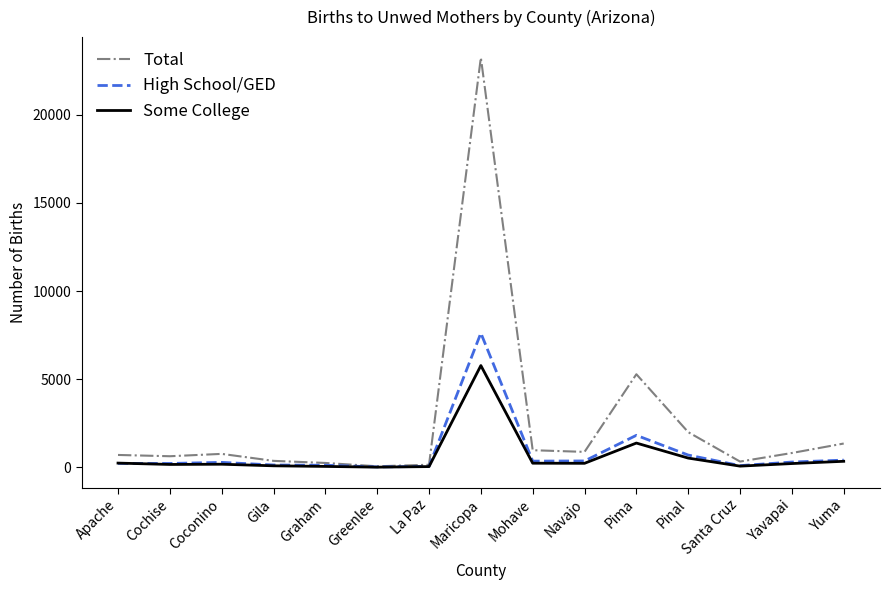

In High School/GED, how many points are higher than both neighbors (excluding endpoints)?

3